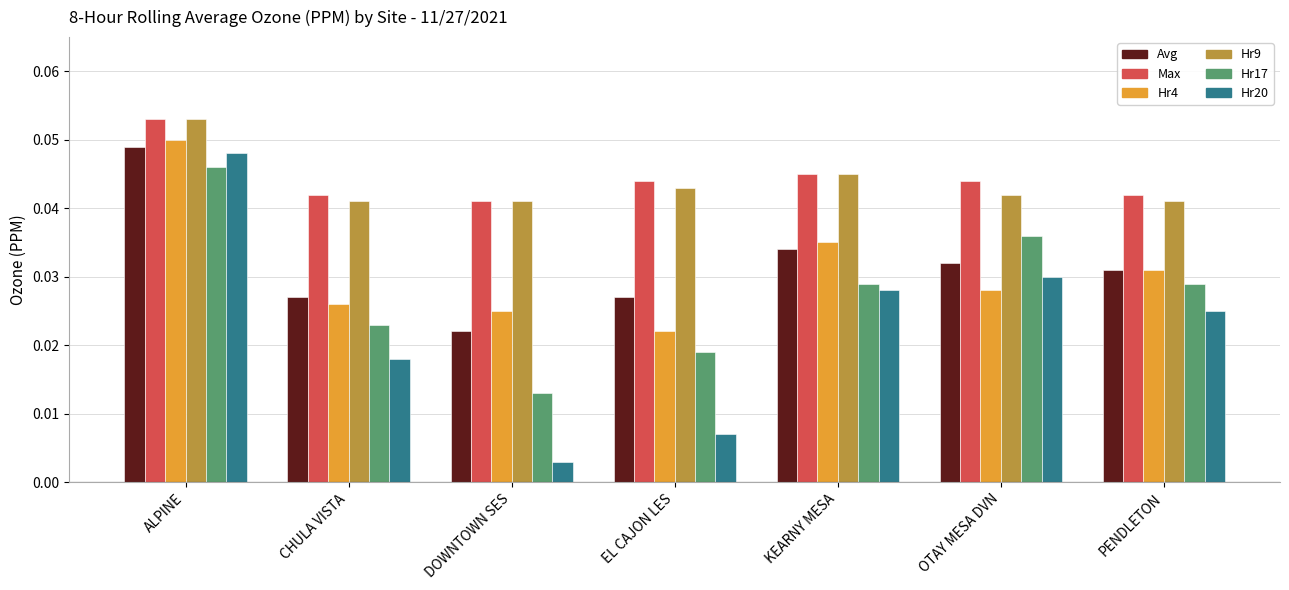

What is the label of the 5th bar from the left?

KEARNY MESA